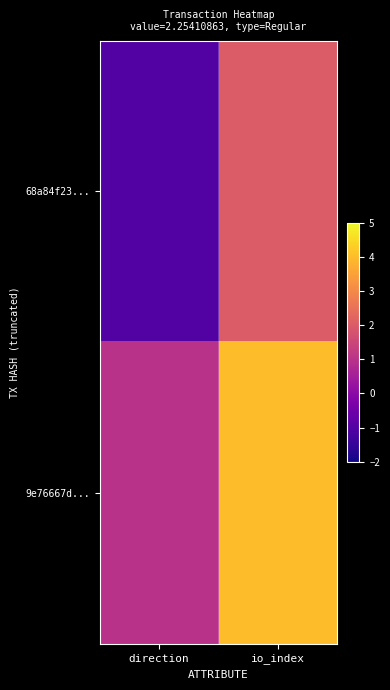

What is the difference between the highest and lowest values at io_index?

2